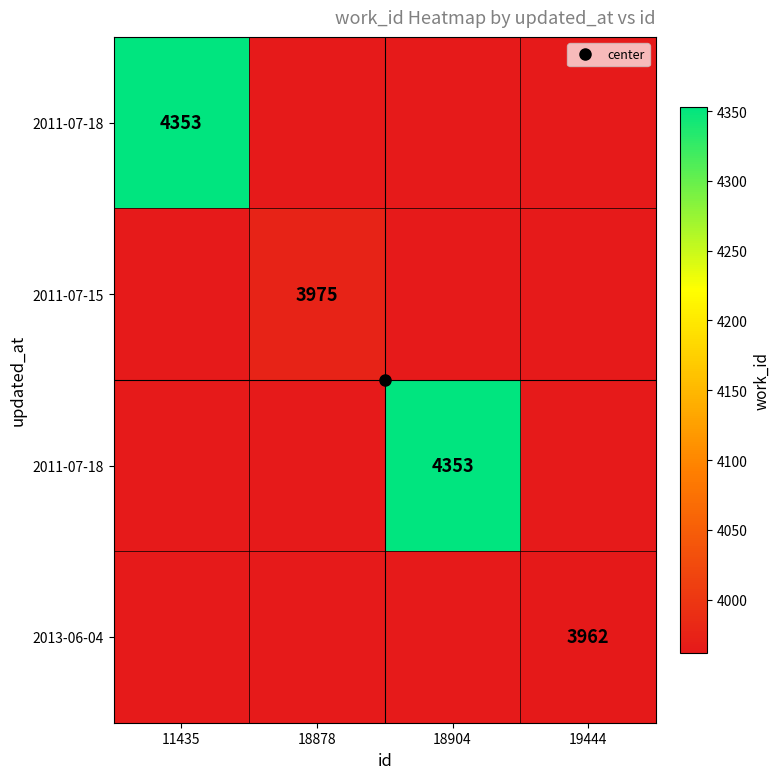

At how many categories does at least one series exceed 4214?

2